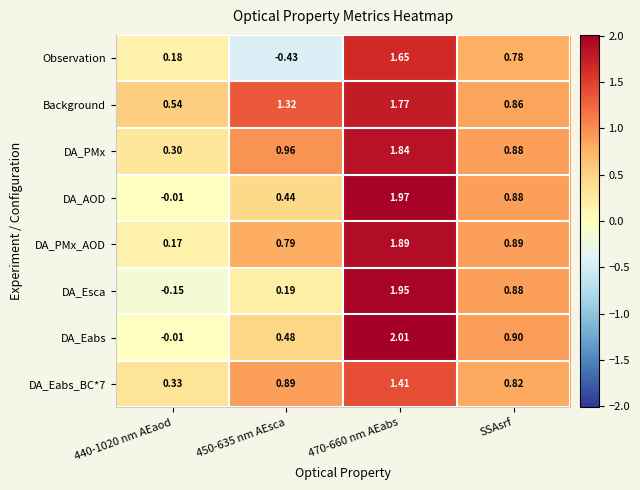

Which series has the widest spread of values?

DA_Esca